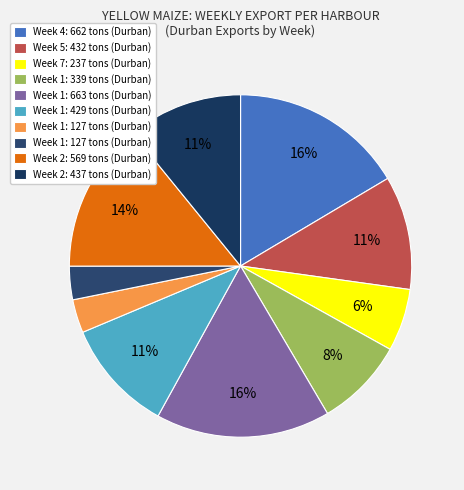

How many segments does this pie chart have?

10